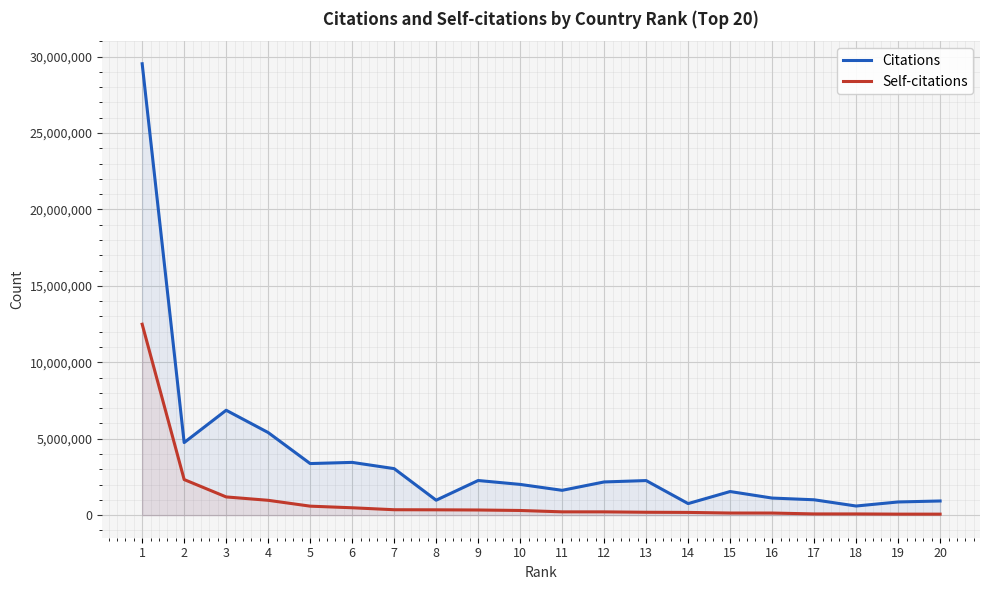

How many lines are shown in the chart?

2